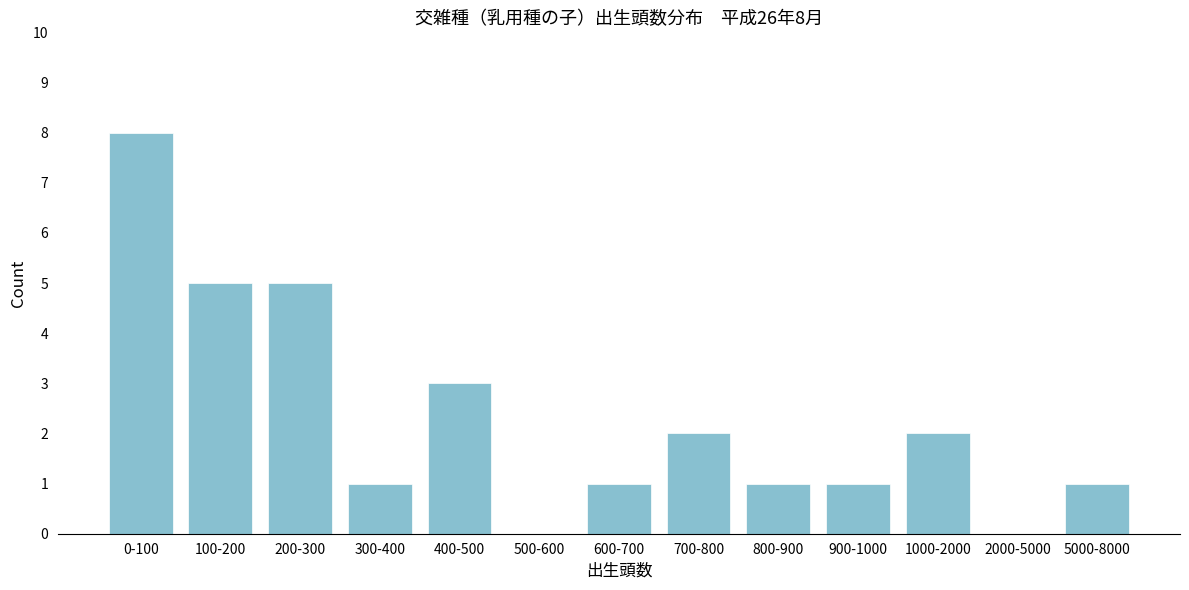

Reading left to right, transcribe all the data shown in this chart.

0-100=8	100-200=5	200-300=5	300-400=1	400-500=3	500-600=0	600-700=1	700-800=2	800-900=1	900-1000=1	1000-2000=2	2000-5000=0	5000-8000=1